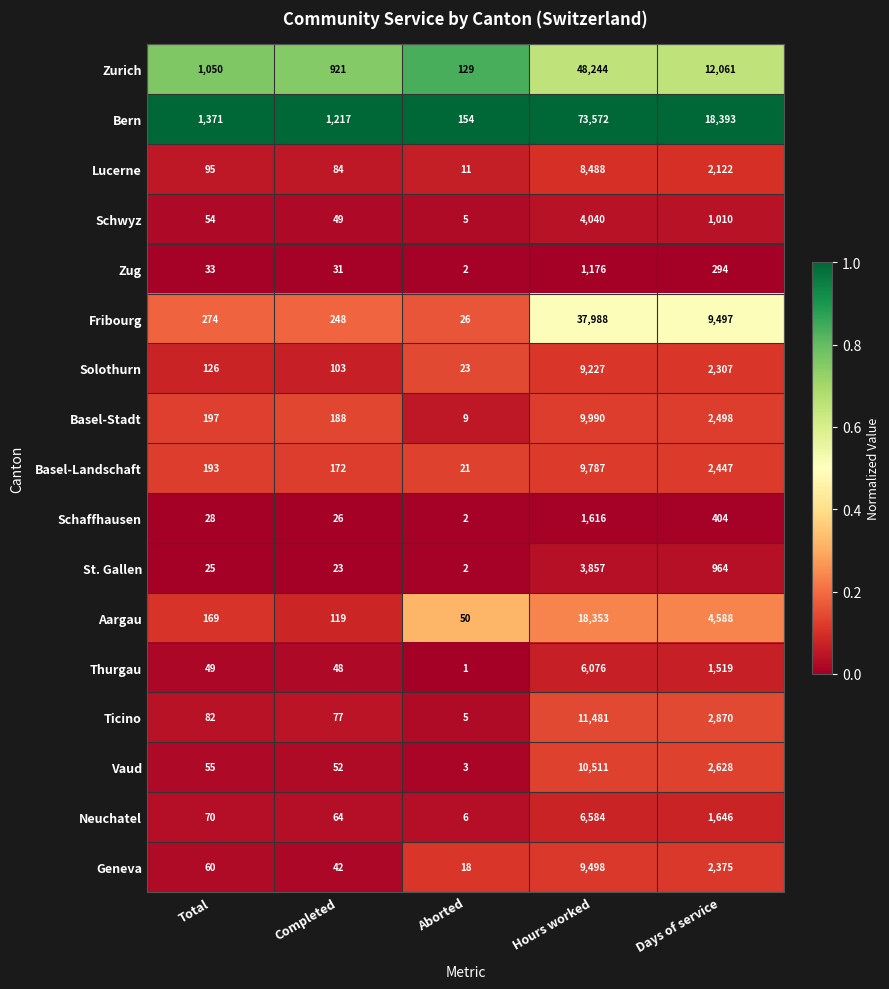

Which series has the largest range (max minus min)?

Bern